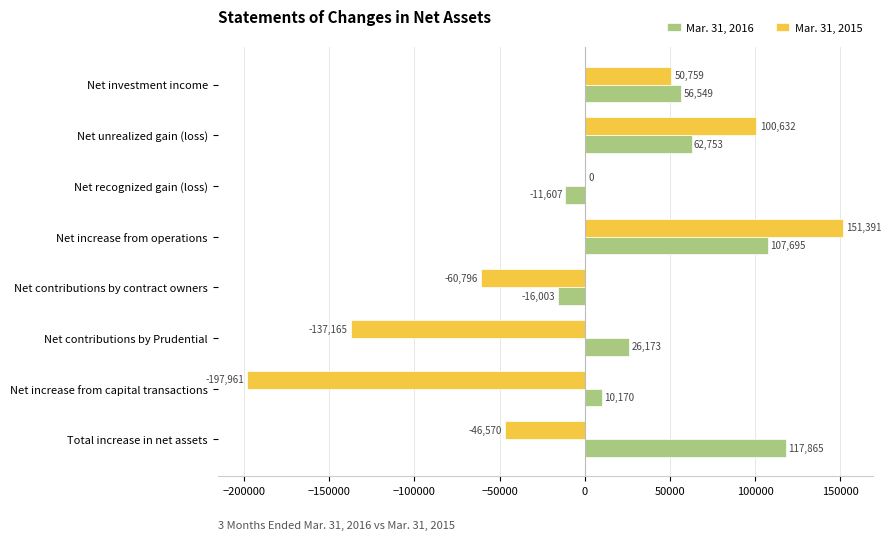

At which category is the sum across all series the highest?

Net increase from operations